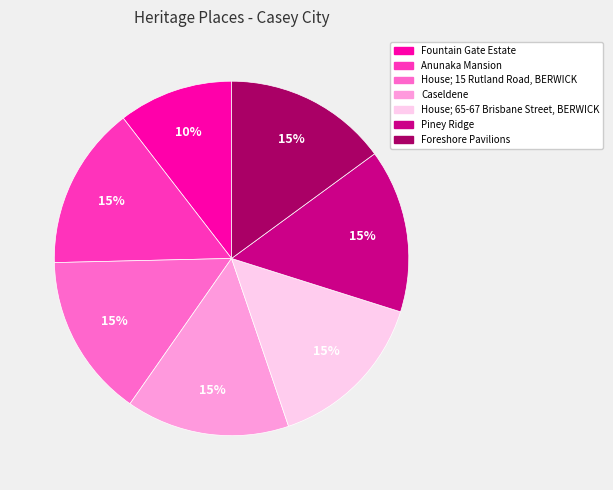

Approximately how many times larger is the value at Anunaka Mansion compared to House; 65-67 Brisbane Street, BERWICK?

1.0